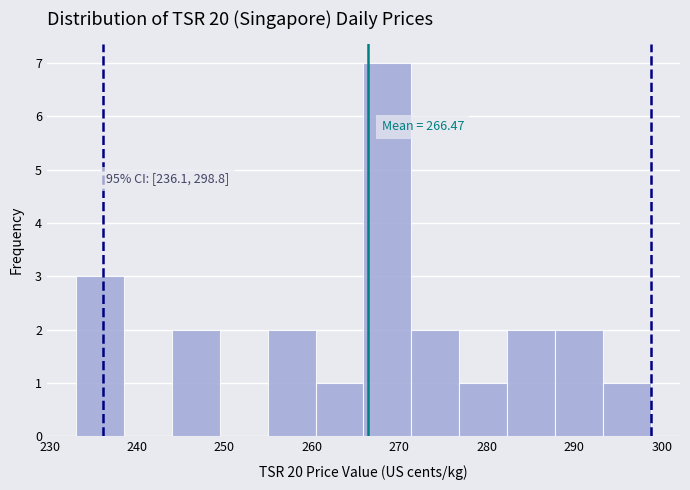

Over which range of the x-axis is the bar tallest?

266 to 271